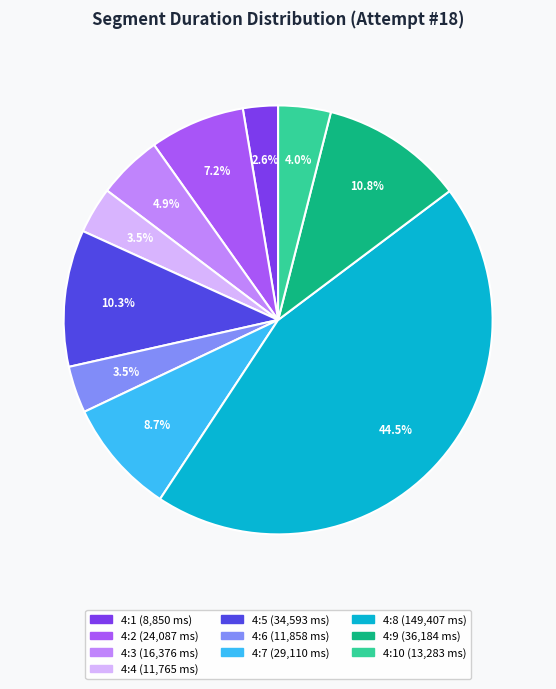

Does any single category account for the majority?

No